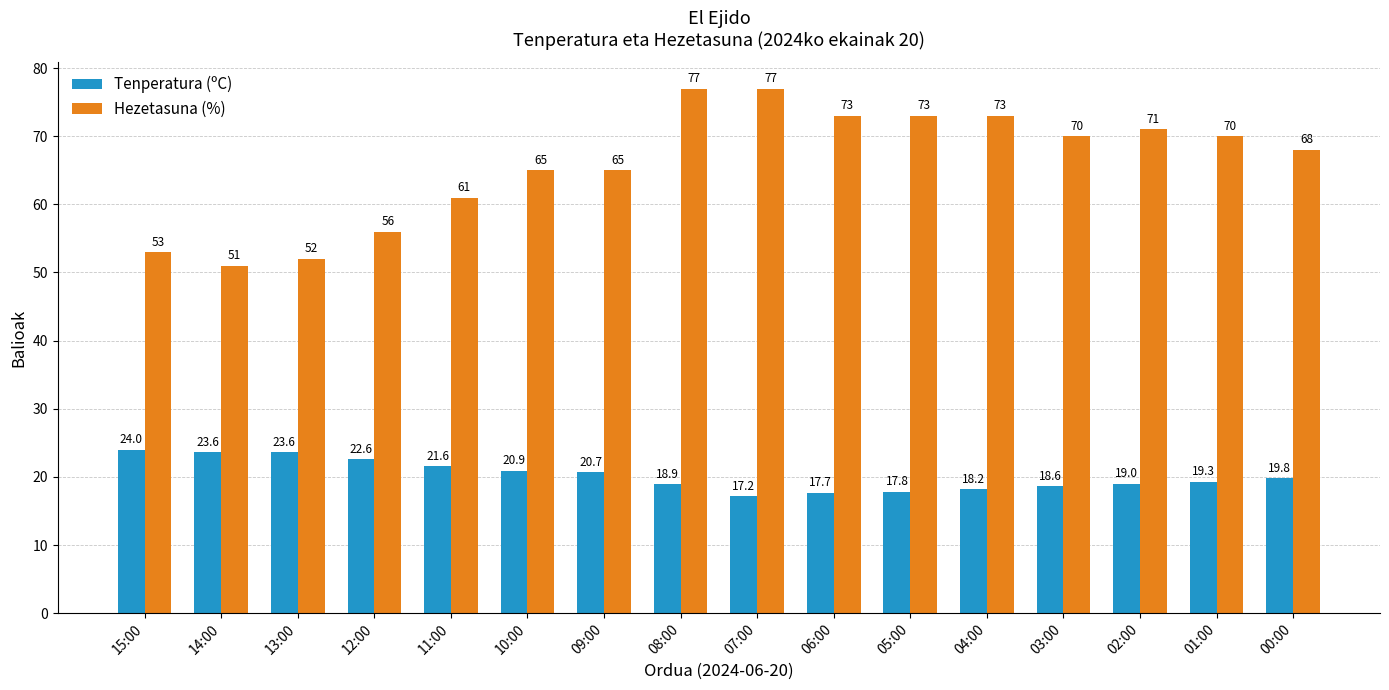

The Tenperatura (ºC) series shows 20.7 at 09:00. True or false?

True